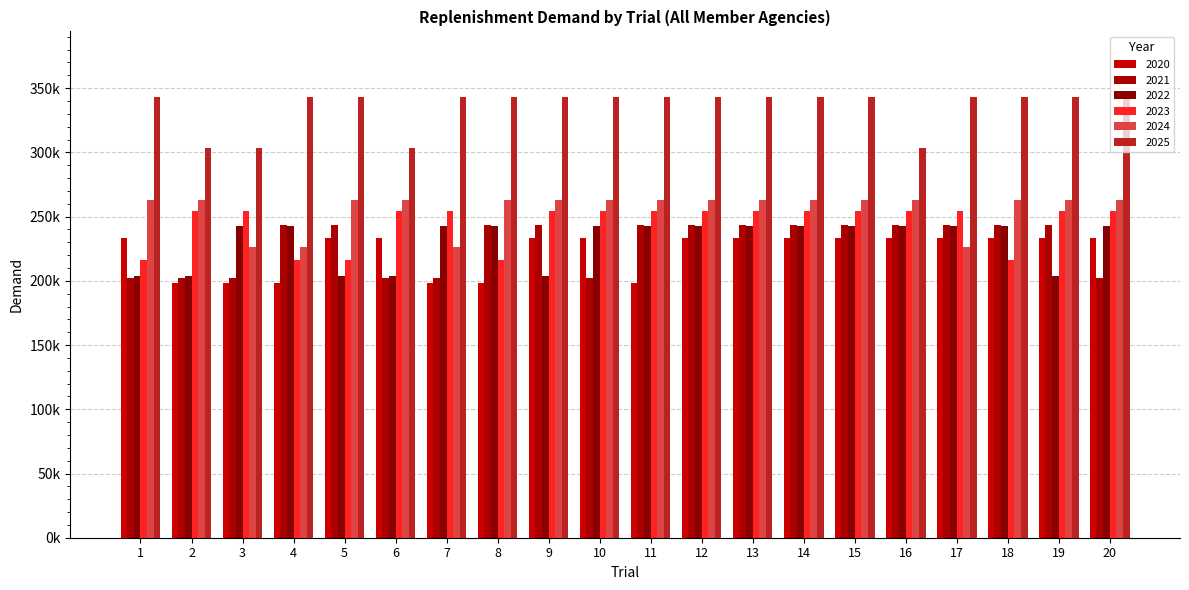

What is the approximate value of 2024 at 16, to the nearest 50?

262800